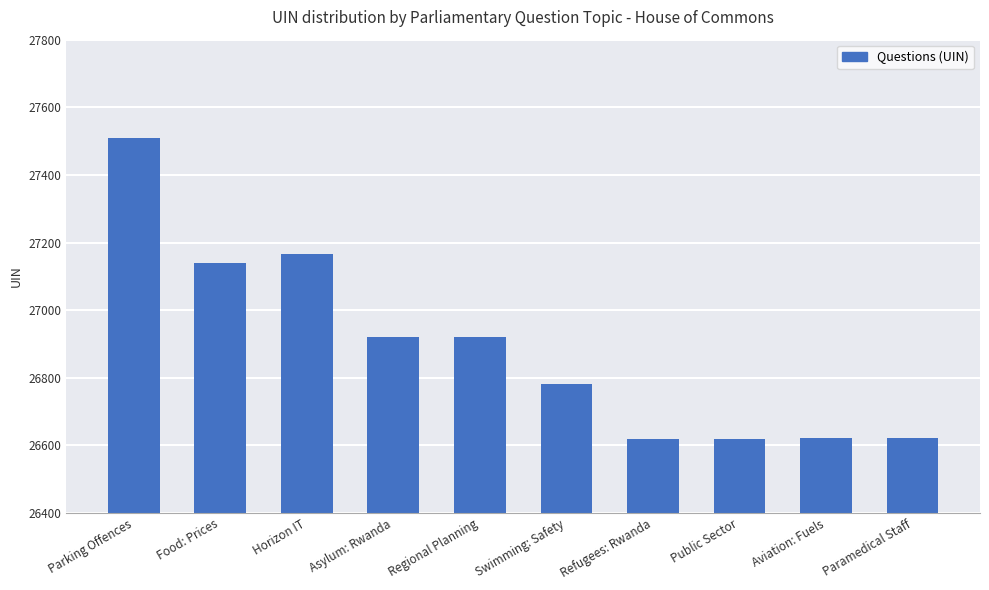

Is it true that the value at Swimming: Safety is 41753?

False